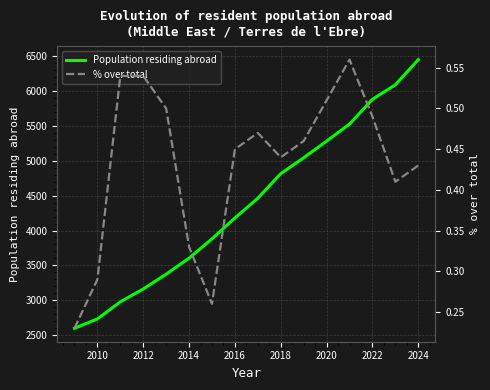

True or false: Population residing abroad and % over total intersect in this chart.

False